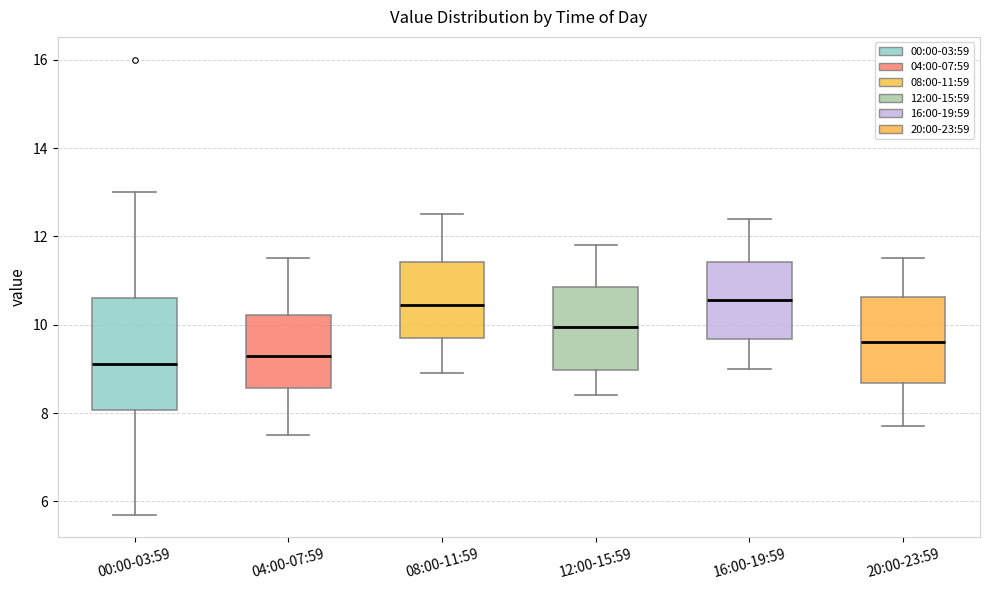

Where is the lower edge of the box for 20:00-23:59 on the y-axis? The values are not printed on the chart, so give them approximately, as read against the axis.

8.6